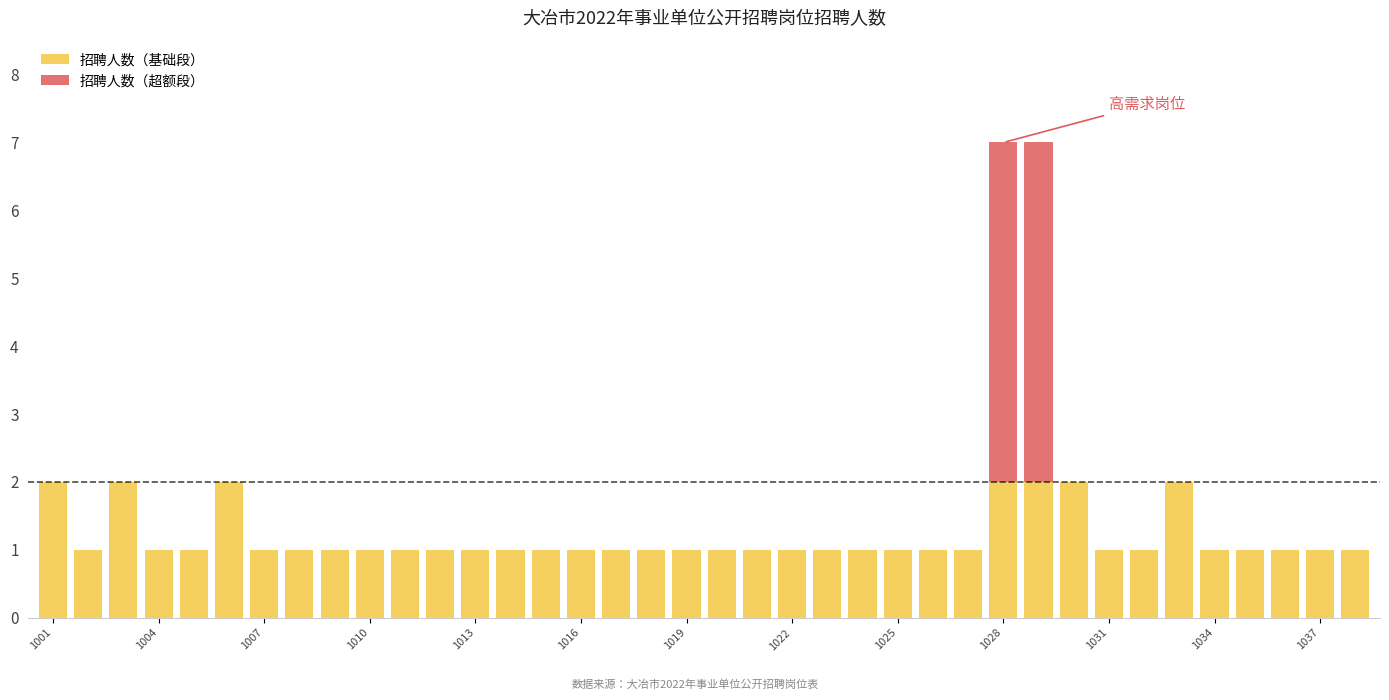

At how many categories does at least one series exceed 4?

2